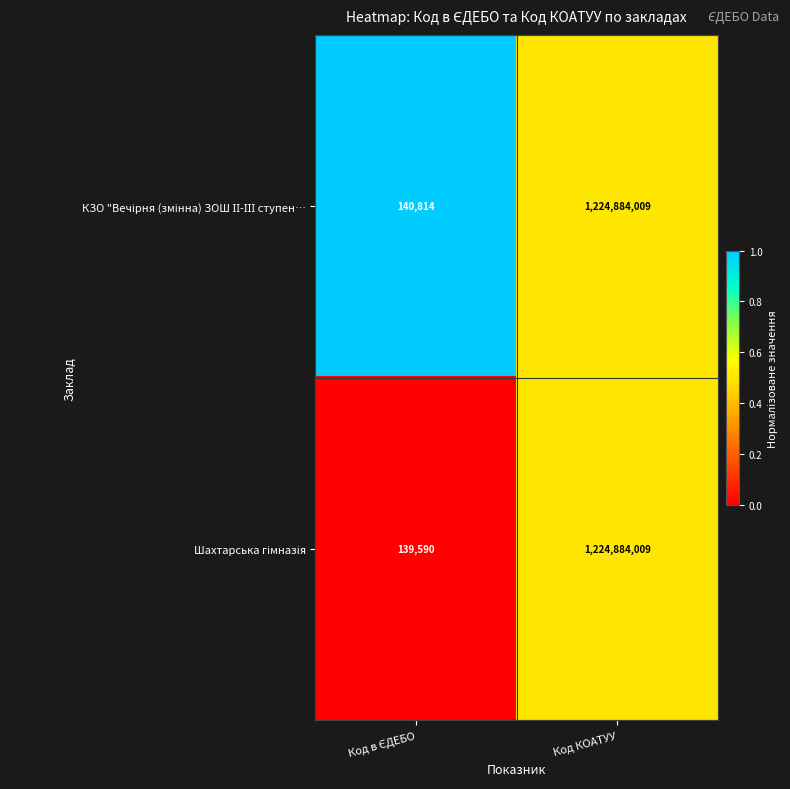

What is the total value across all series at Код КОАТУУ?

2449768018